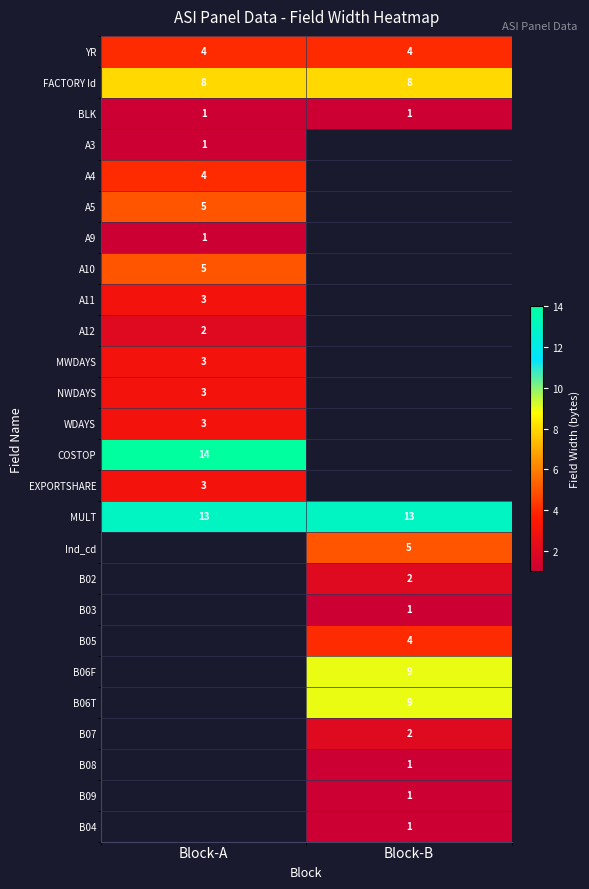

The B05 series shows 2 at Block-B. True or false?

False